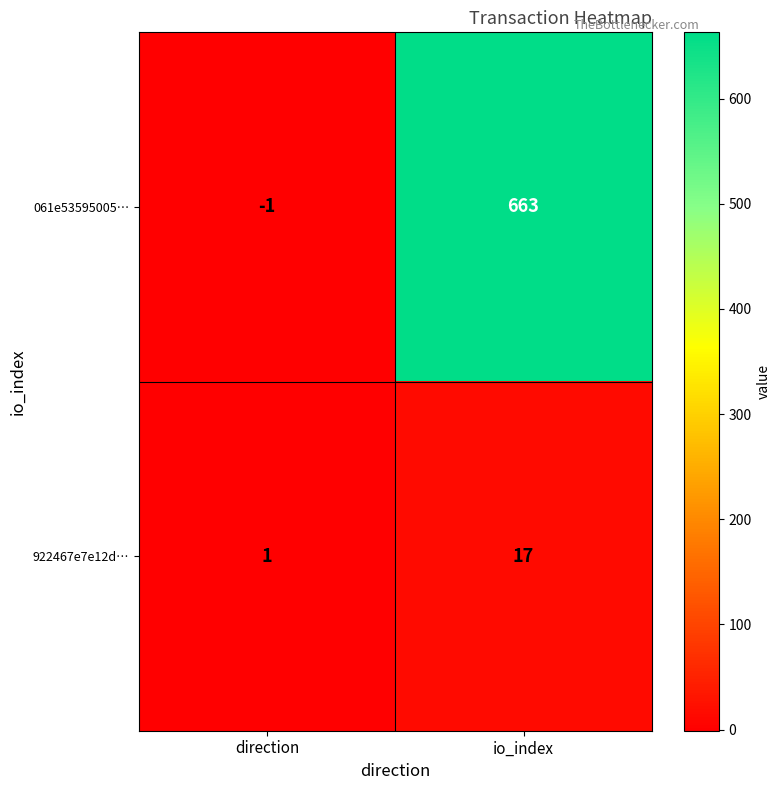

What is the smallest value displayed?

-1